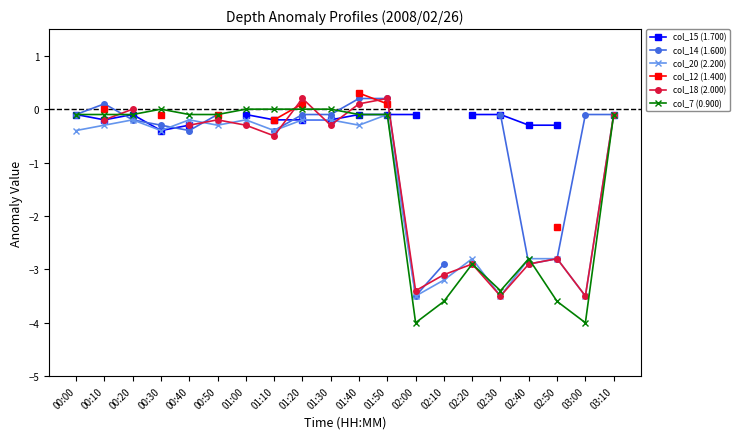

Which series ends up on top after the final intersection of col_12 (1.400) and col_18 (2.000)?

col_18 (2.000)